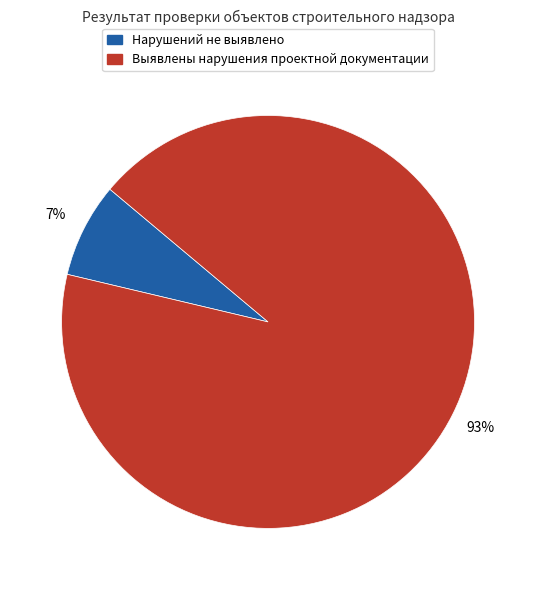

Count the number of slices in the pie.

2